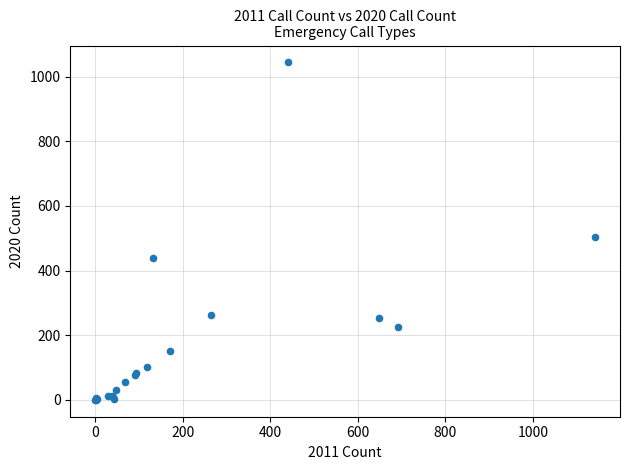

What Y value in the scatter plot is closest to 522?

503